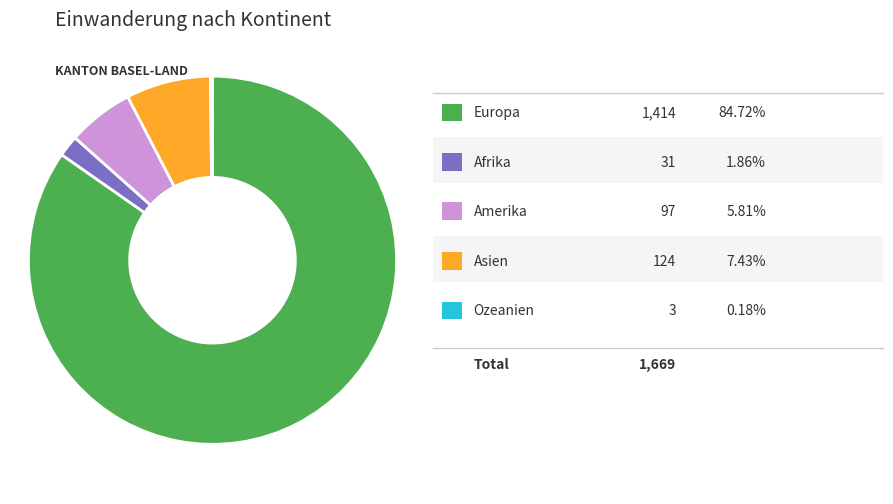

Is there a majority slice in this chart?

Yes